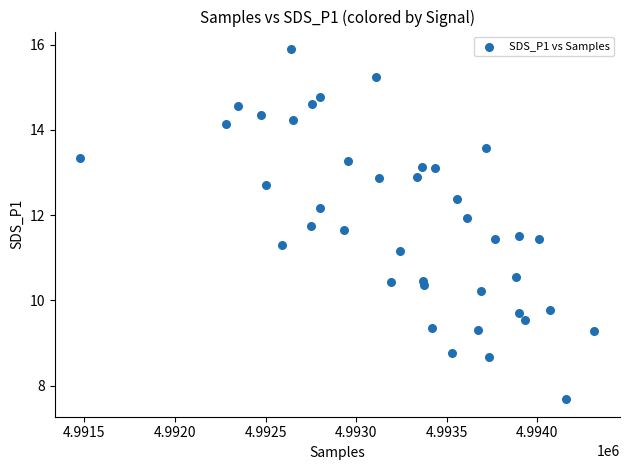

What is the range of X values (max minus min)?

2837.0